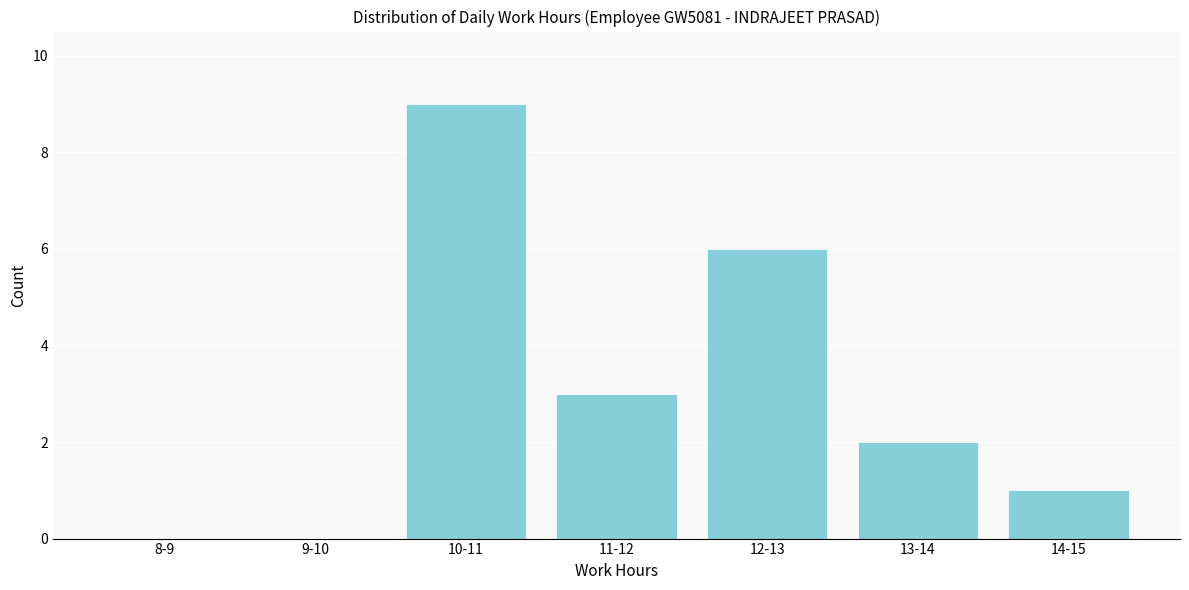

Reading right to left, list all the values displayed in this chart.

14-15=1	13-14=2	12-13=6	11-12=3	10-11=9	9-10=0	8-9=0